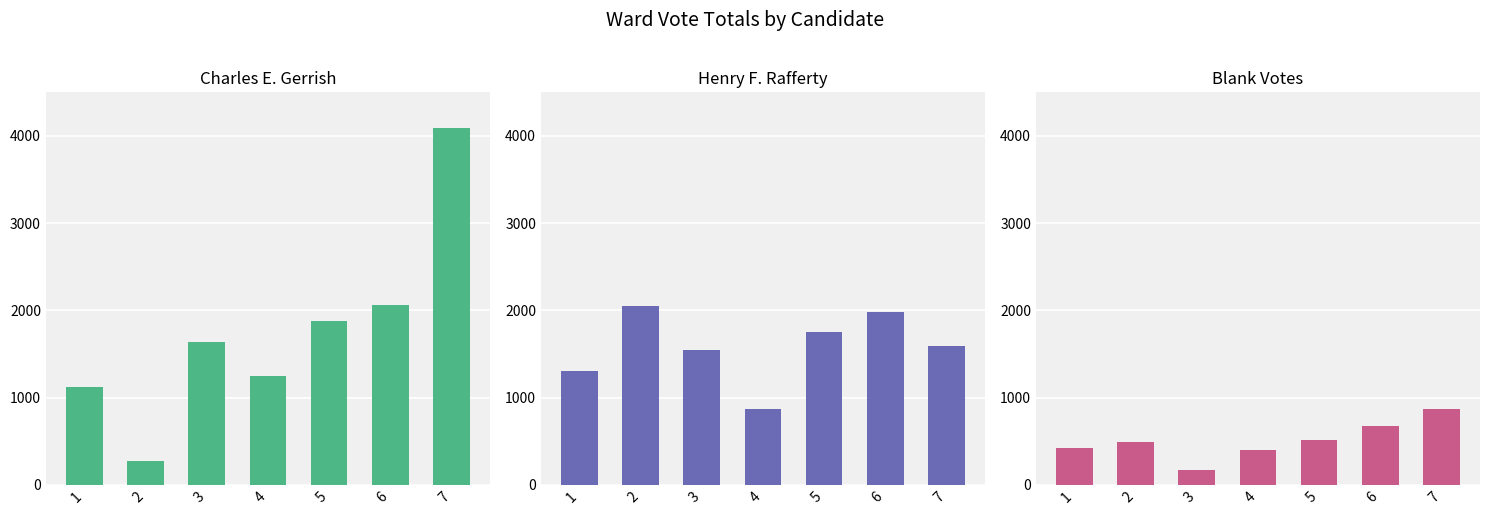

How many data points in Henry F. Rafferty are above 1596?

3